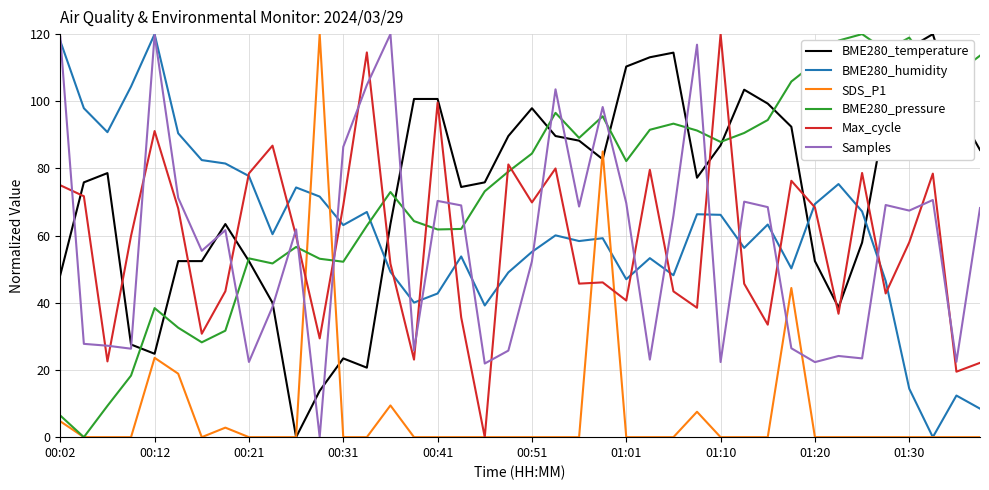

What is the greatest value displayed?

120.0